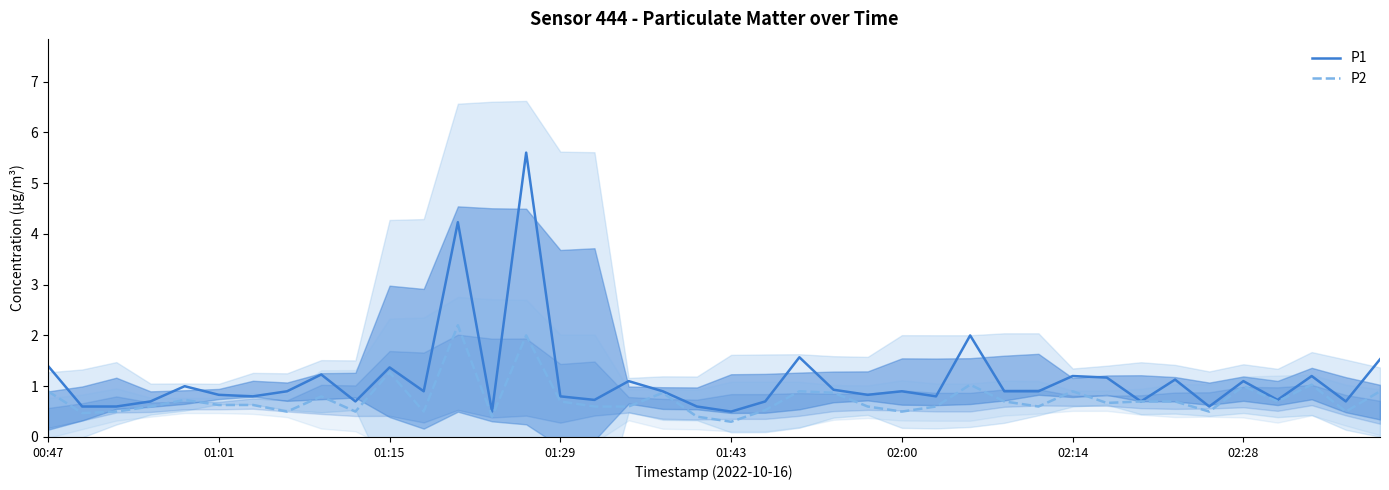

What is the minimum value for P1?

0.5